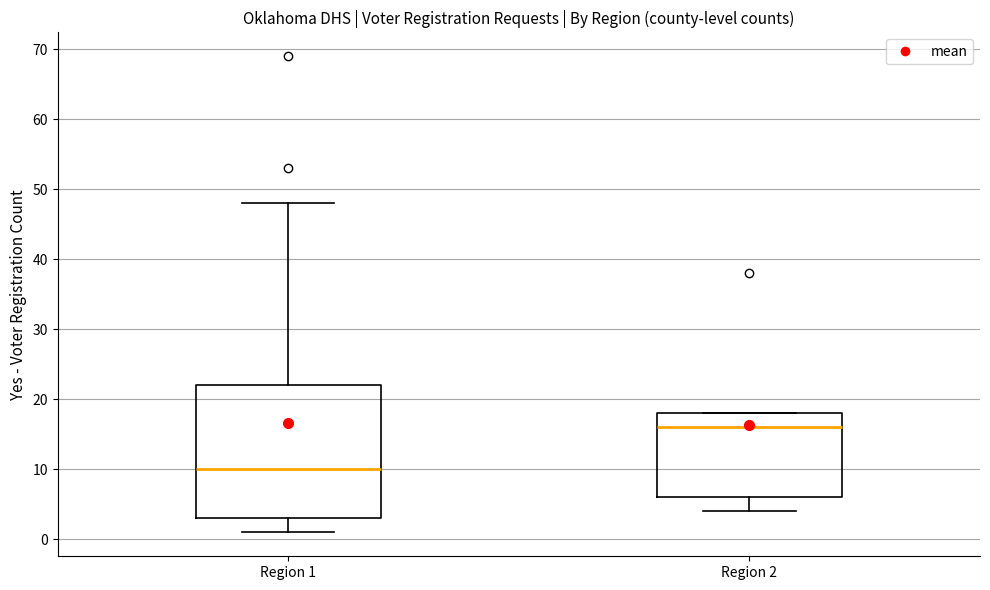

Where is the upper edge of the box for Region 1 on the y-axis? The values are not printed on the chart, so give them approximately, as read against the axis.

22